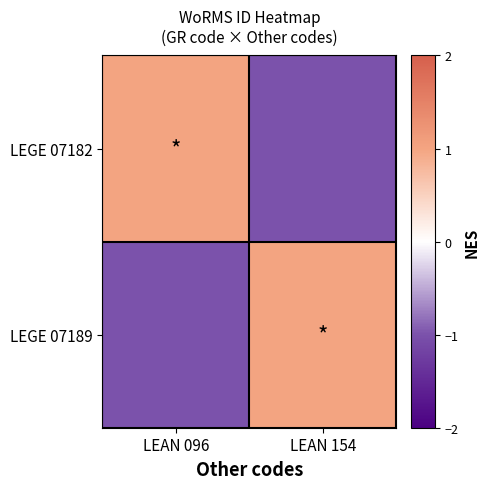

Reading left to right, list all the values displayed in this chart.

LEGE 07182: LEAN 096=1	LEAN 154=-1
LEGE 07189: LEAN 096=-1	LEAN 154=1